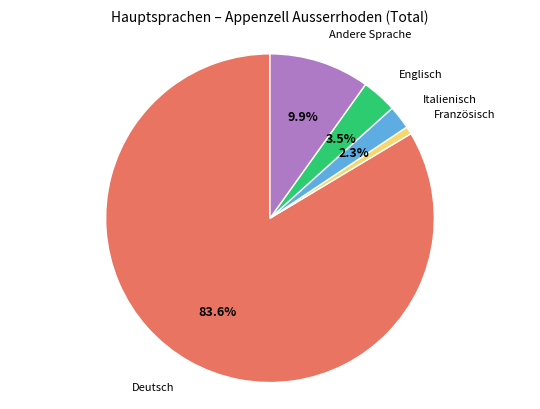

Is there a majority slice in this chart?

Yes